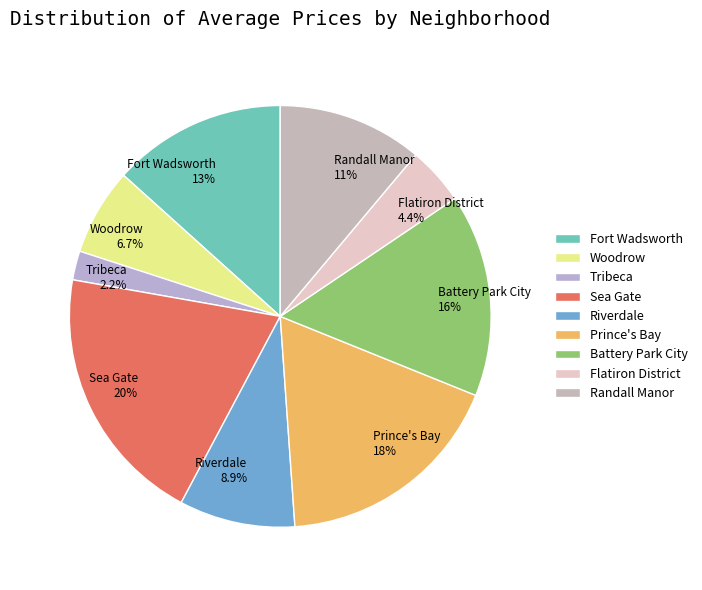

Between Randall Manor and Woodrow, which is larger?

Randall Manor